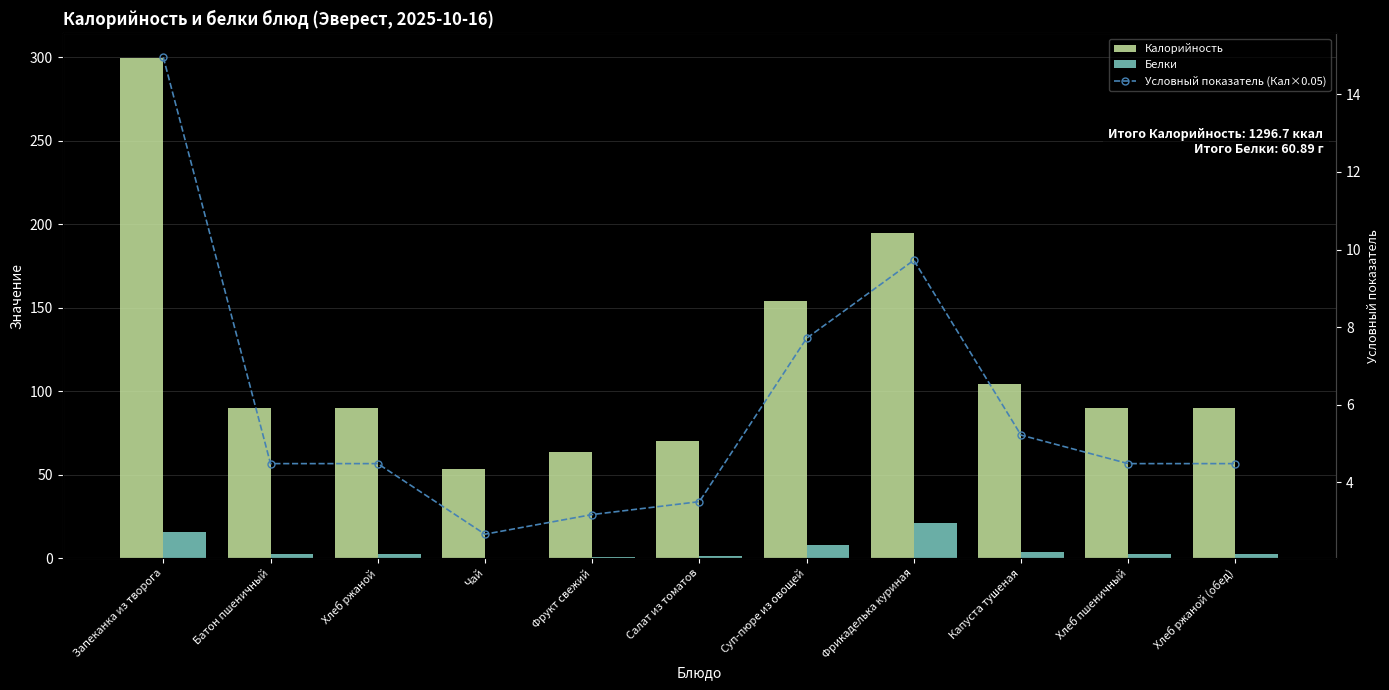

How many categories are shown in the chart?

11